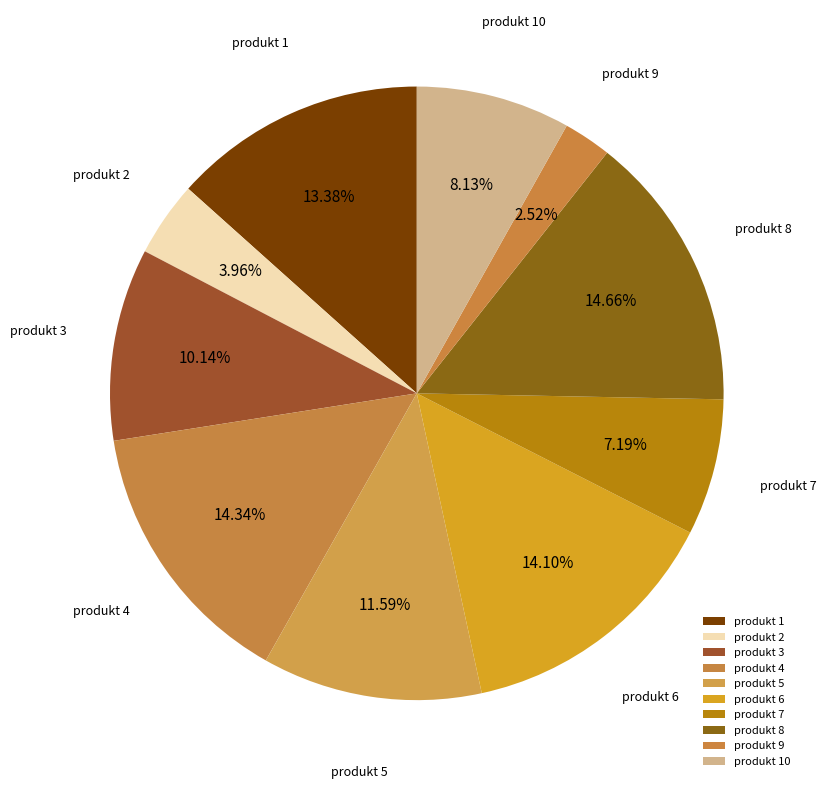

Which has a higher value, produkt 9 or produkt 7?

produkt 7